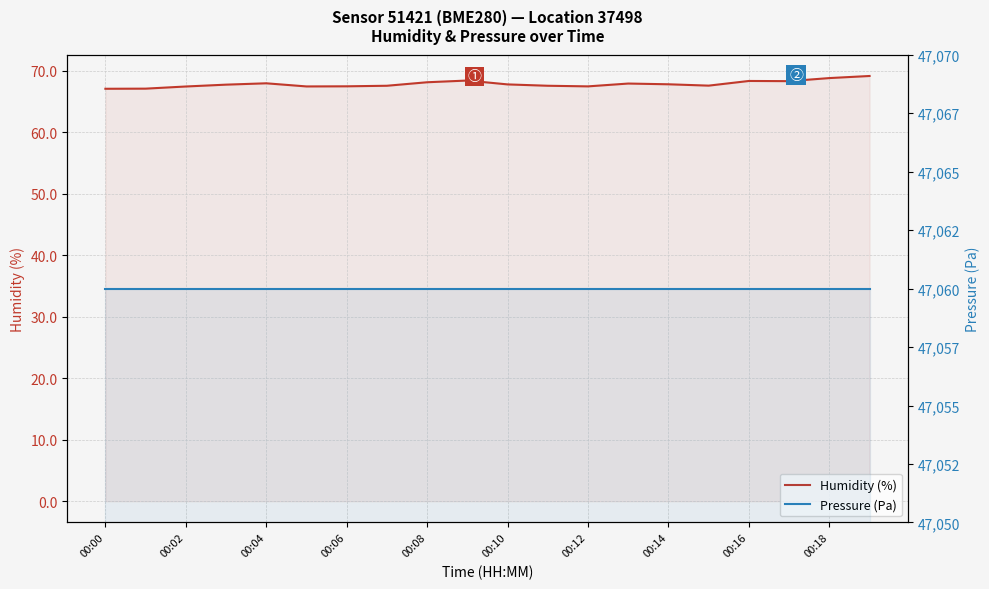

Does the chart have visible grid lines?

Yes